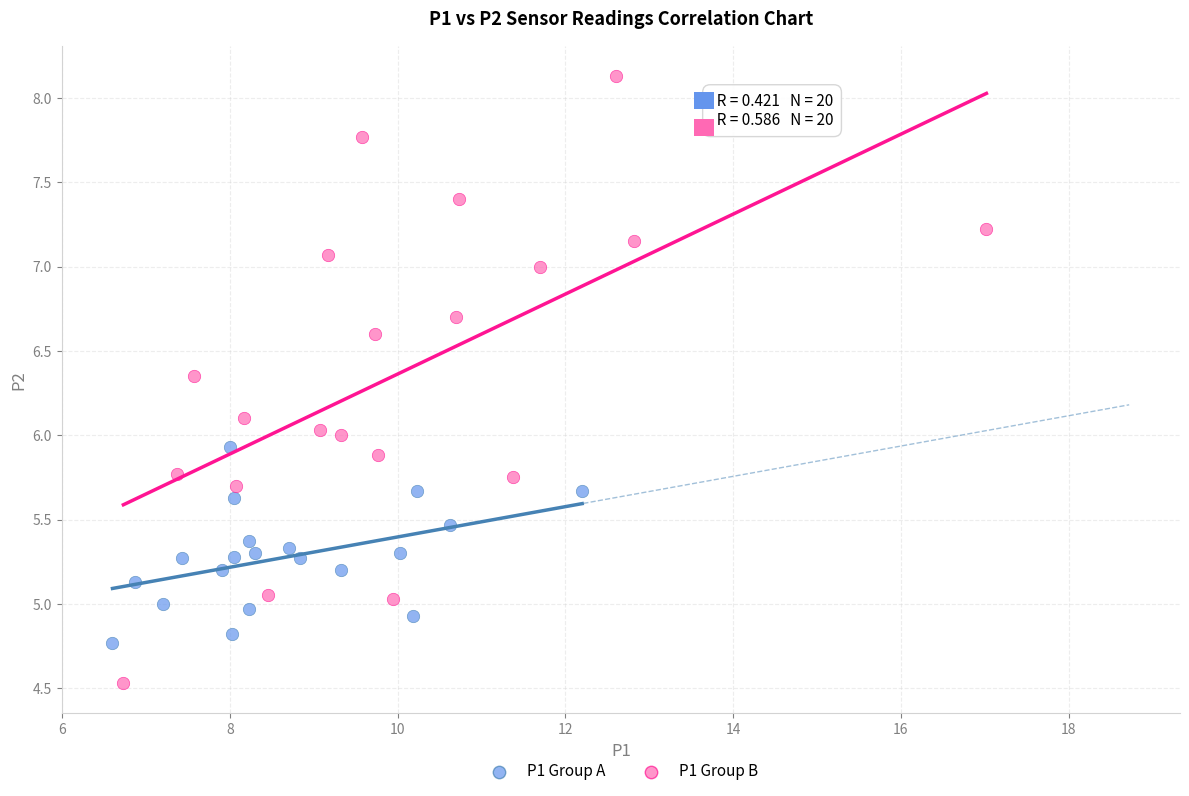

Which series has the widest spread of Y values?

P1 Group B